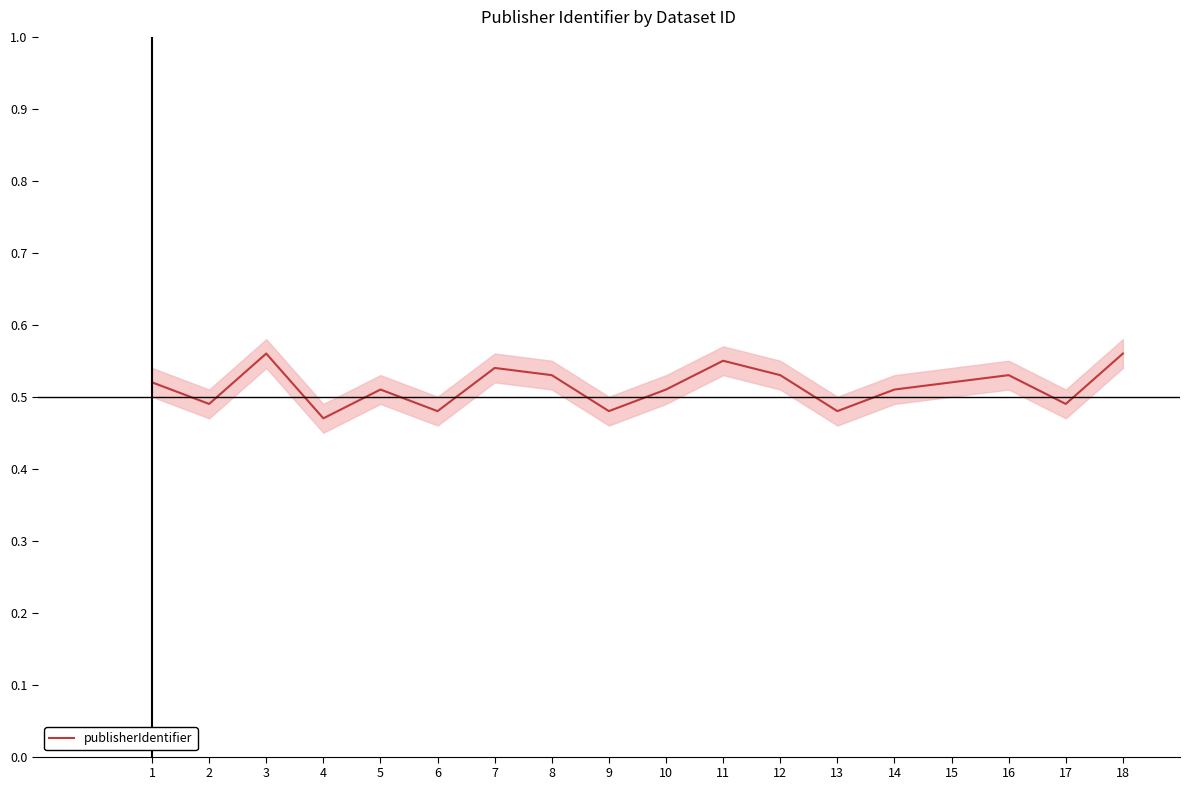

The value at 17 is 0.1. True or false?

False